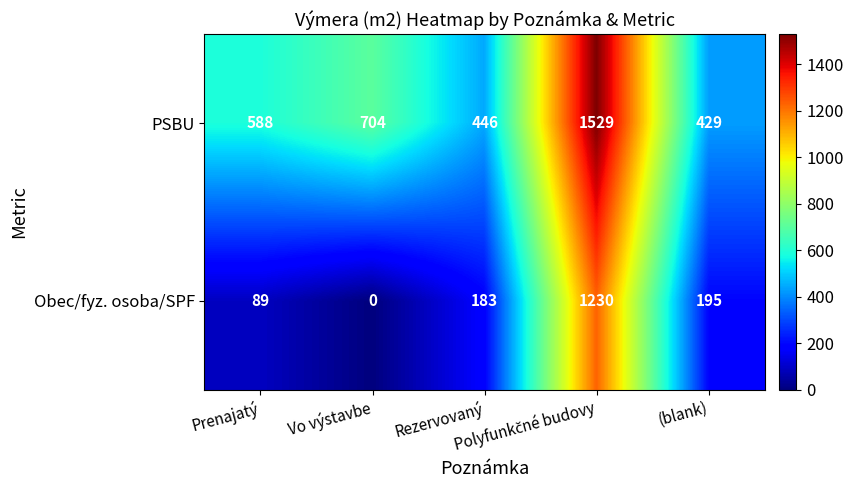

Rank the series by their maximum value, from highest to lowest.

PSBU, Obec/fyz. osoba/SPF